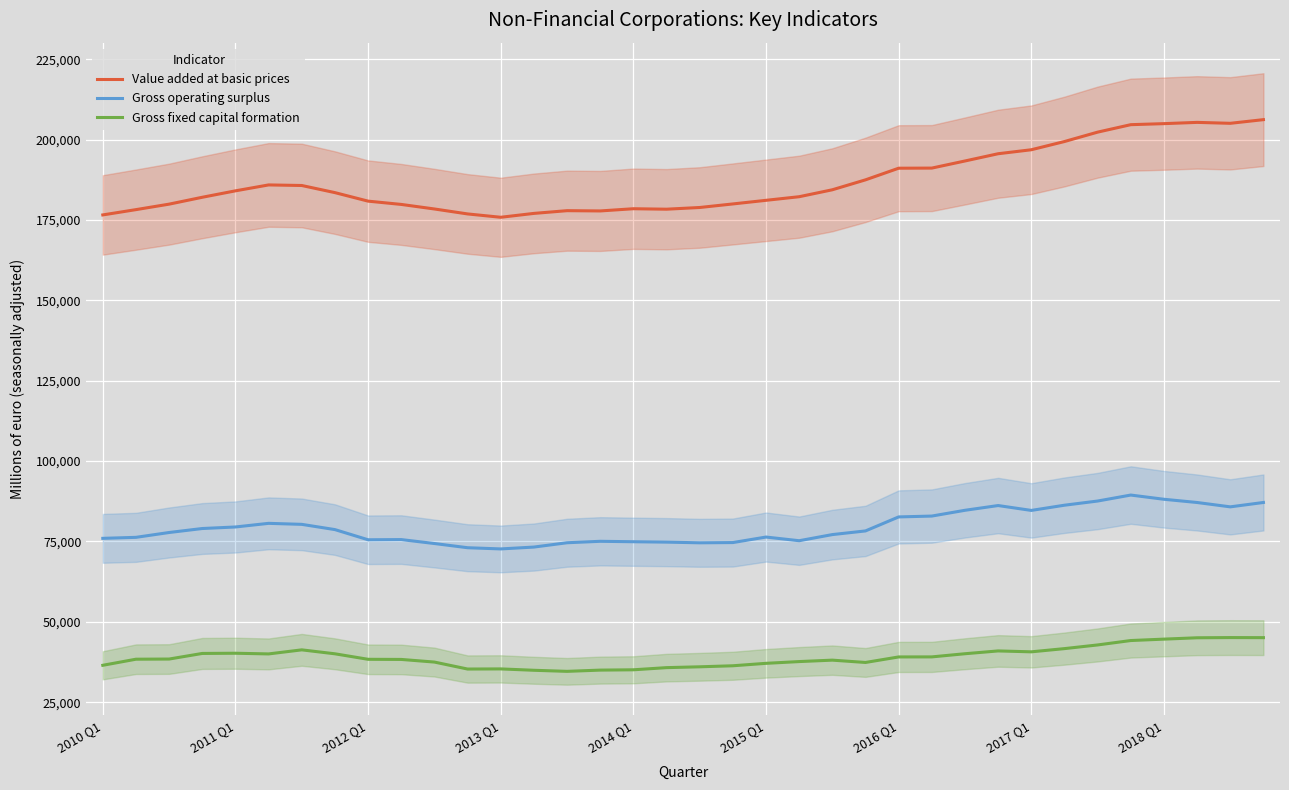

How many values in the Value added at basic prices series are below 183544?

18